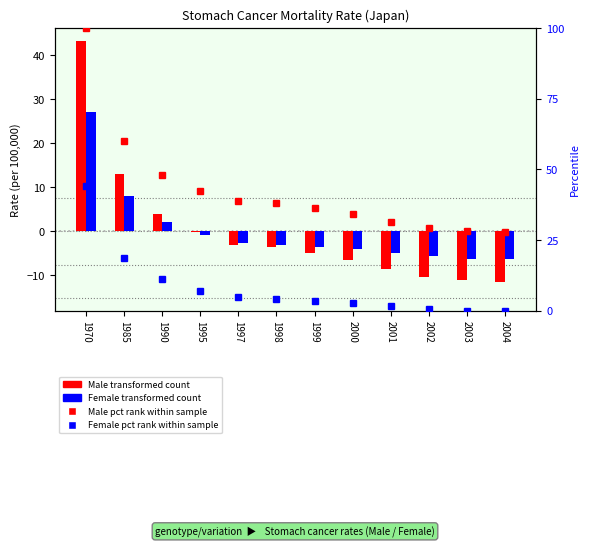

List the labels in order of Male (transformed count) value, smallest first.

2004, 2003, 2002, 2001, 2000, 1999, 1998, 1997, 1995, 1990, 1985, 1970